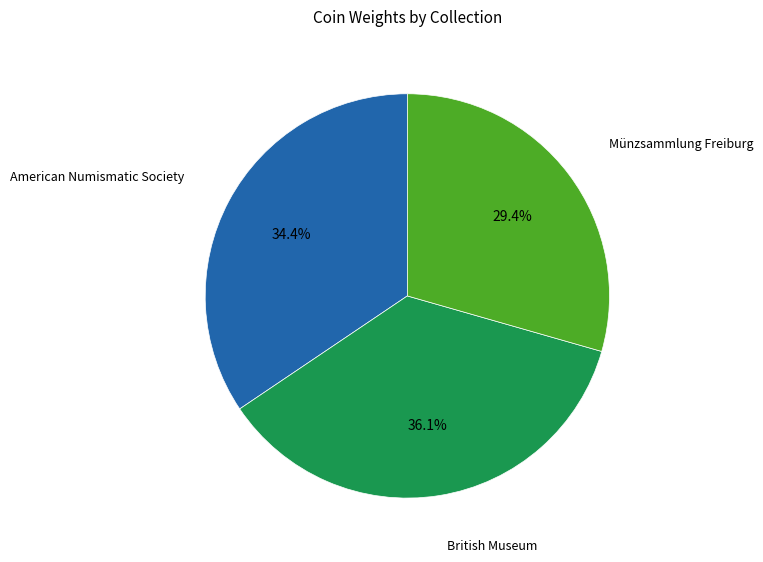

Does any single category account for the majority?

No